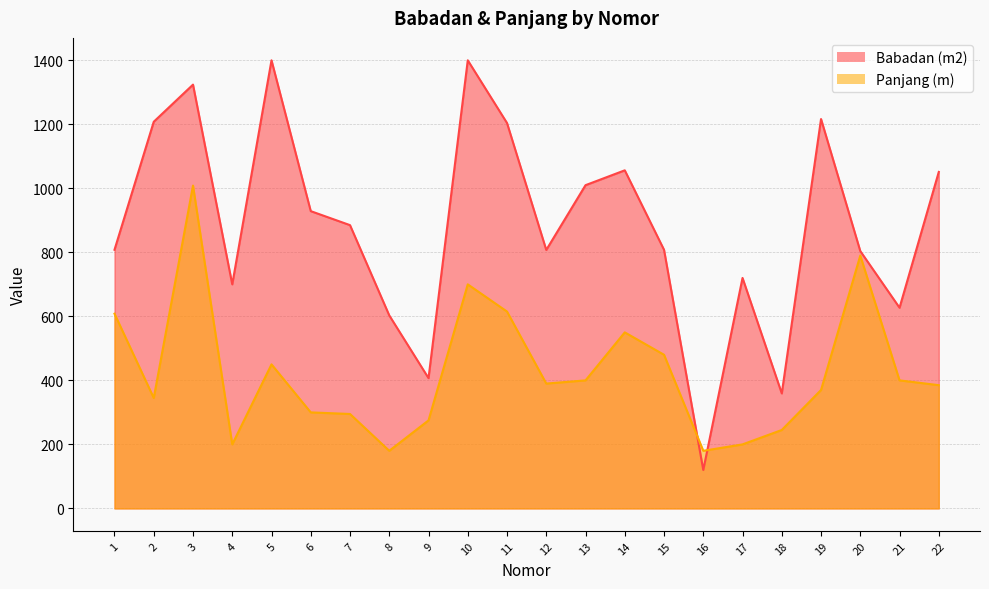

The value of Panjang (m) at 12 is 390.0. True or false?

True